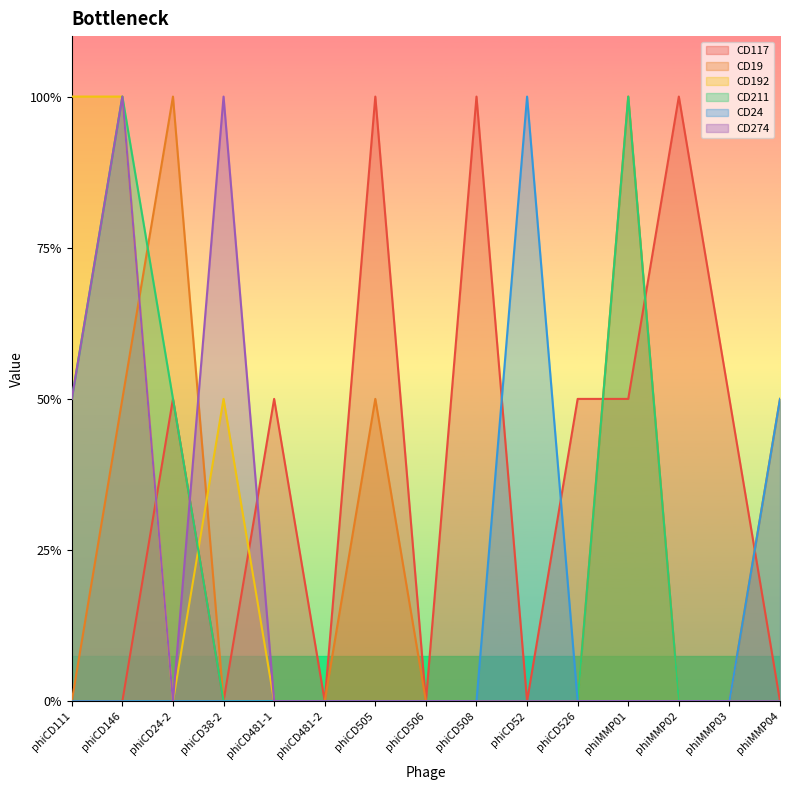

List the labels in order of CD211 value, smallest first.

phiCD38-2, phiCD481-1, phiCD481-2, phiCD505, phiCD506, phiCD508, phiCD52, phiCD526, phiMMP02, phiMMP03, phiMMP04, phiCD111, phiCD24-2, phiCD146, phiMMP01